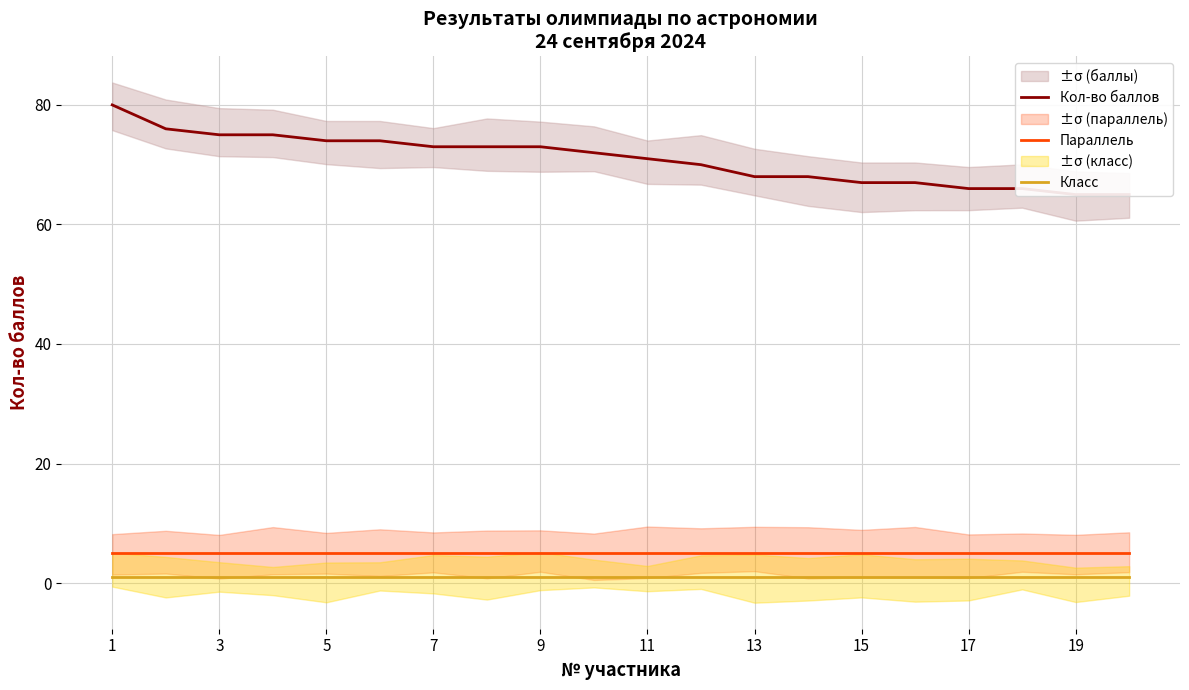

True or false: Параллель has more than 0 points higher than both neighbors.

False